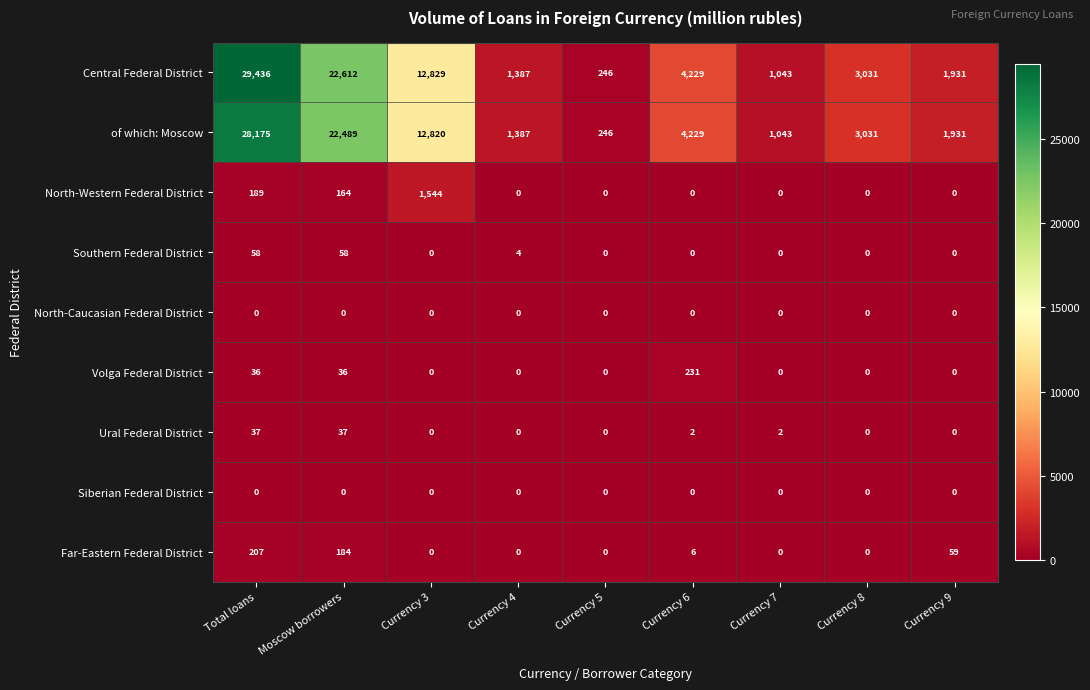

What is the difference between the highest and lowest values at Currency 4?

1387